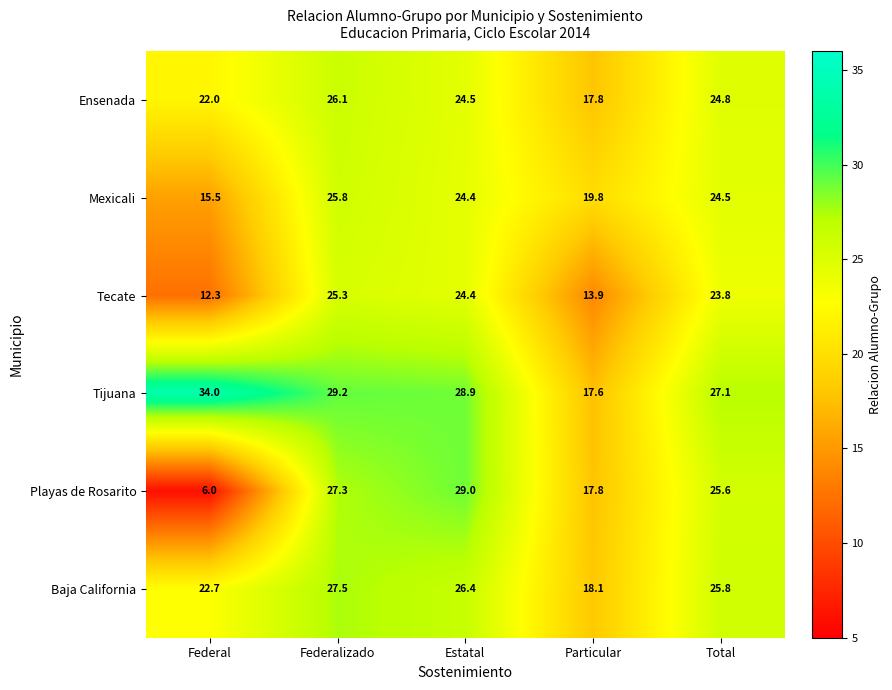

List the series in order of their peak value, lowest first.

Tecate, Mexicali, Ensenada, Baja California, Playas de Rosarito, Tijuana